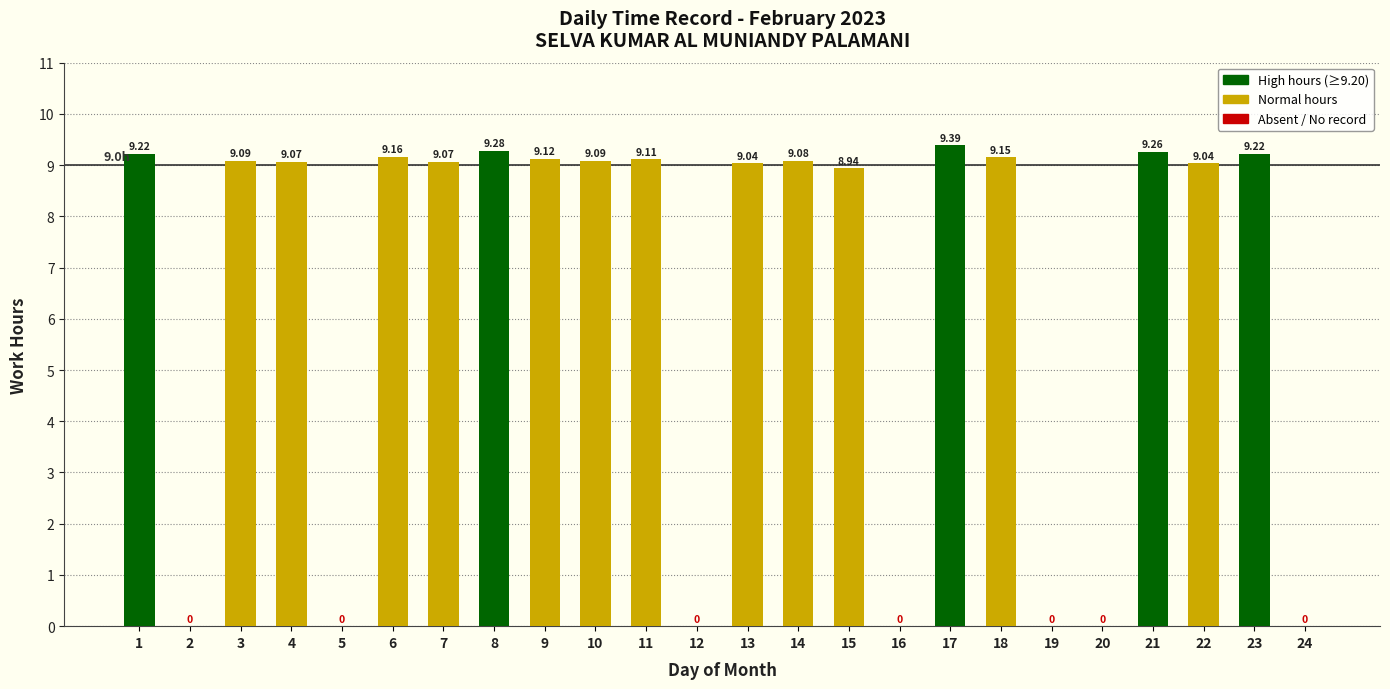

What is the ratio of the value at 14 to the value at 8?

1.0